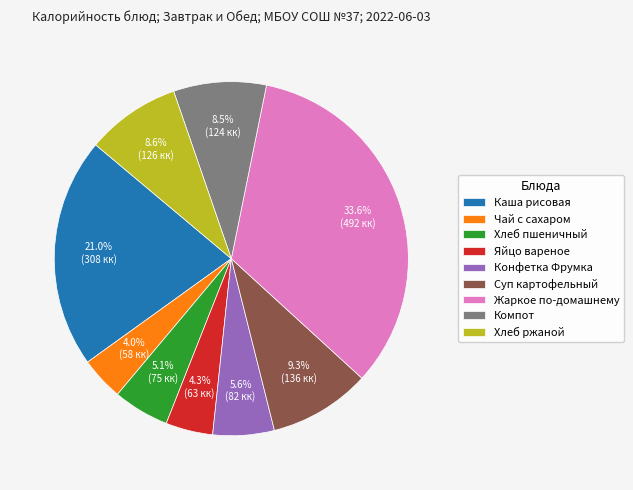

Is there any slice that represents more than half of the pie?

No